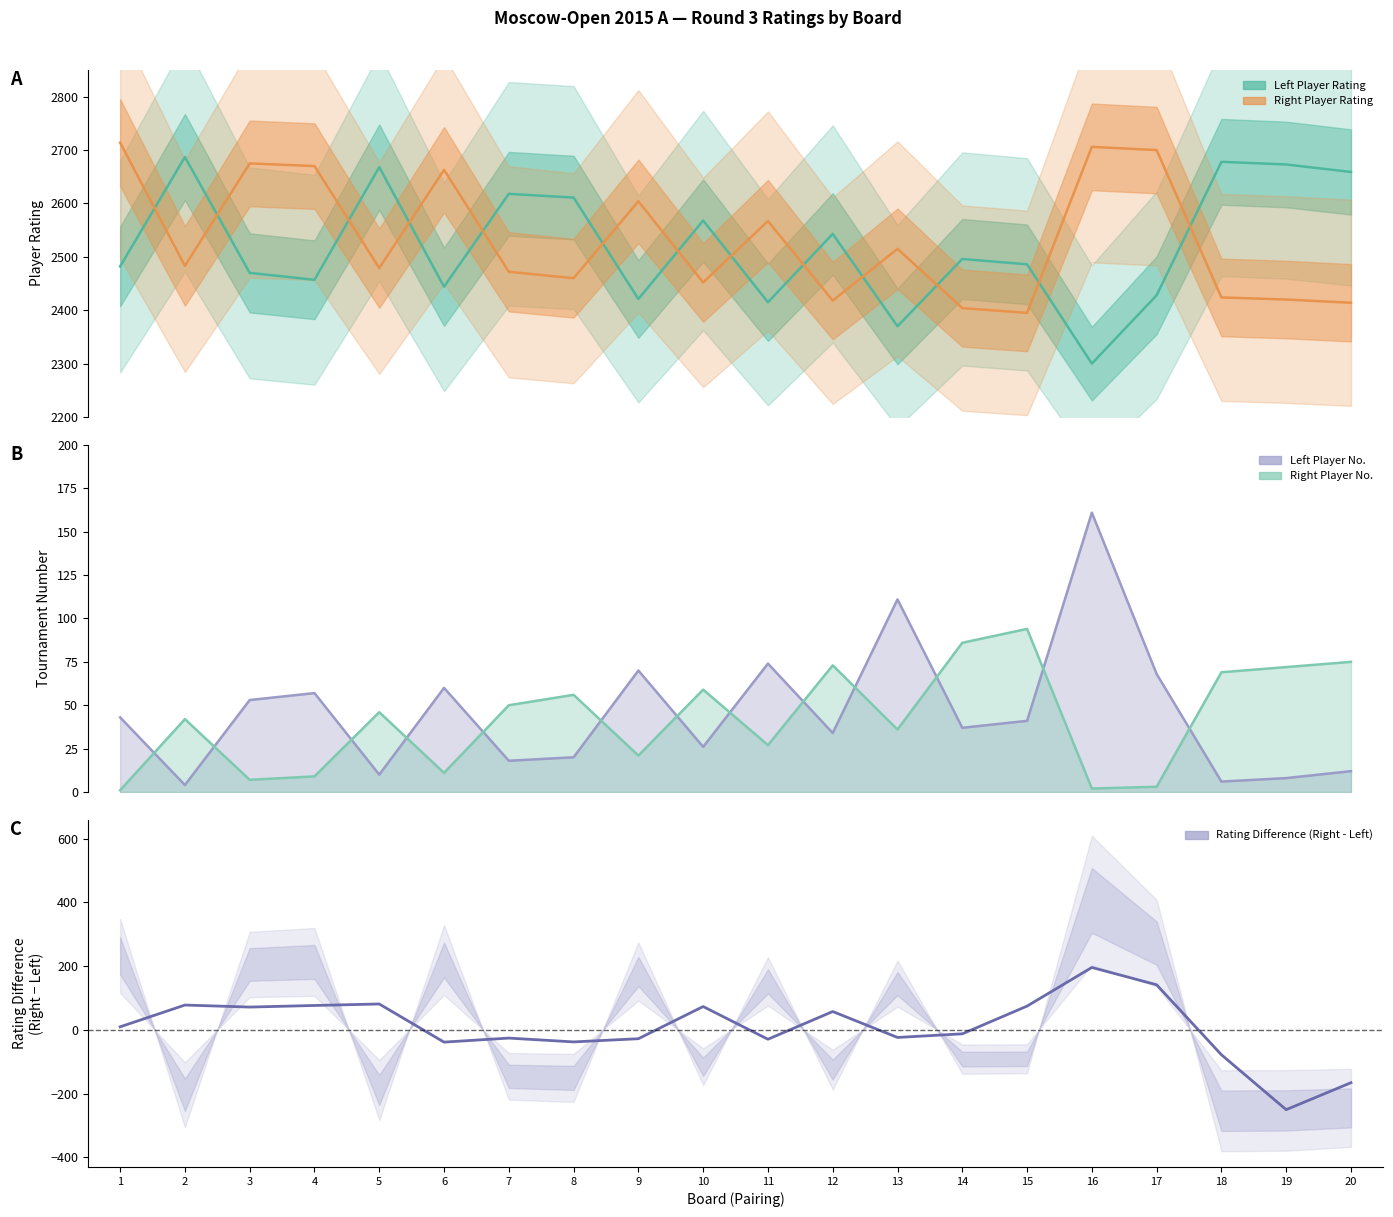

In Rating Difference (Right - Left), how many points are lower than both neighbors (excluding endpoints)?

6